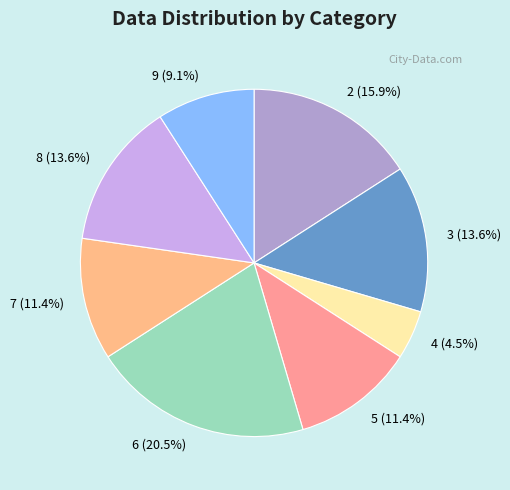

Which has a higher value, 2 or 4?

2